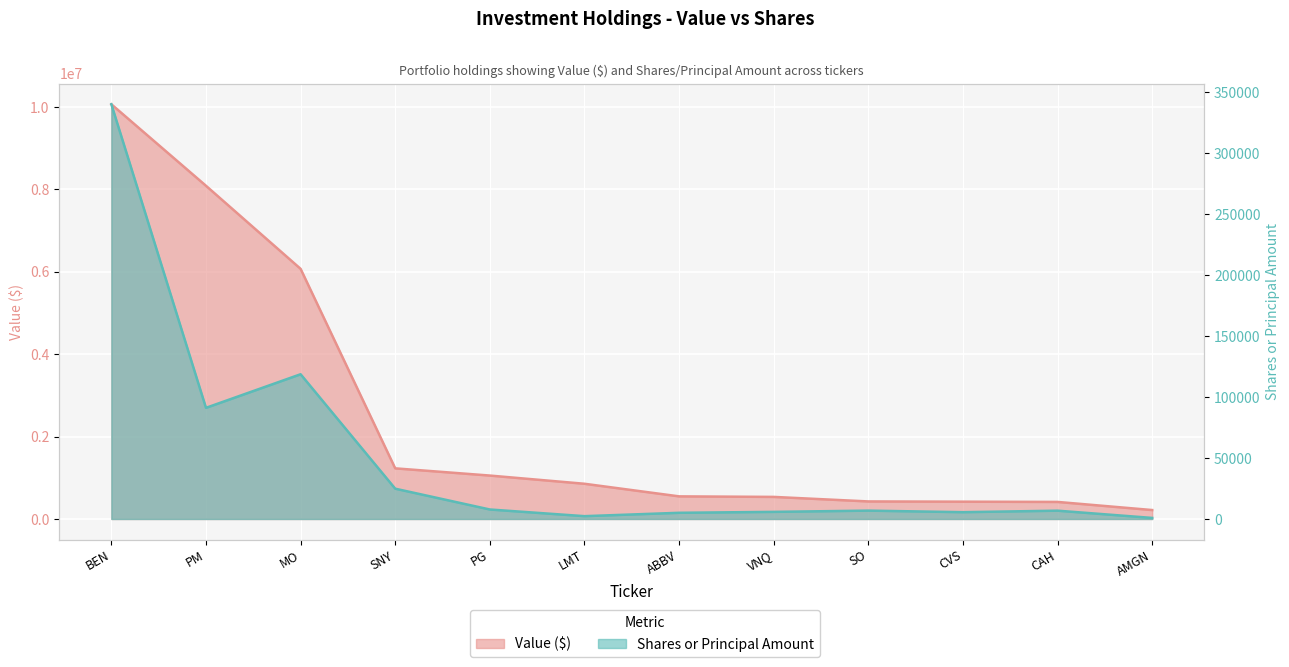

Does the chart display data point markers on the line(s)?

No